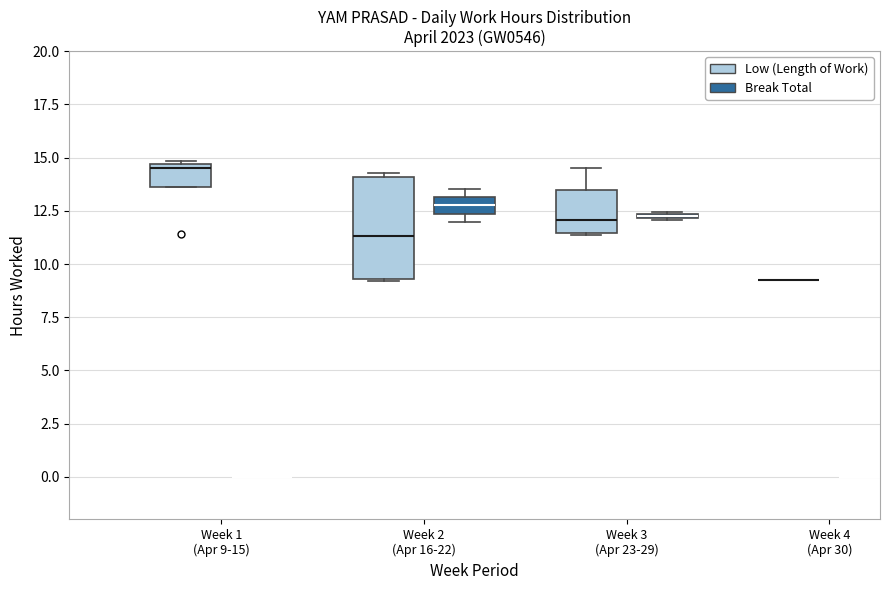

Where is the upper edge of the box for Week 3 (Apr 23-29) (Low (Length of Work)) on the y-axis? The values are not printed on the chart, so give them approximately, as read against the axis.

13.5